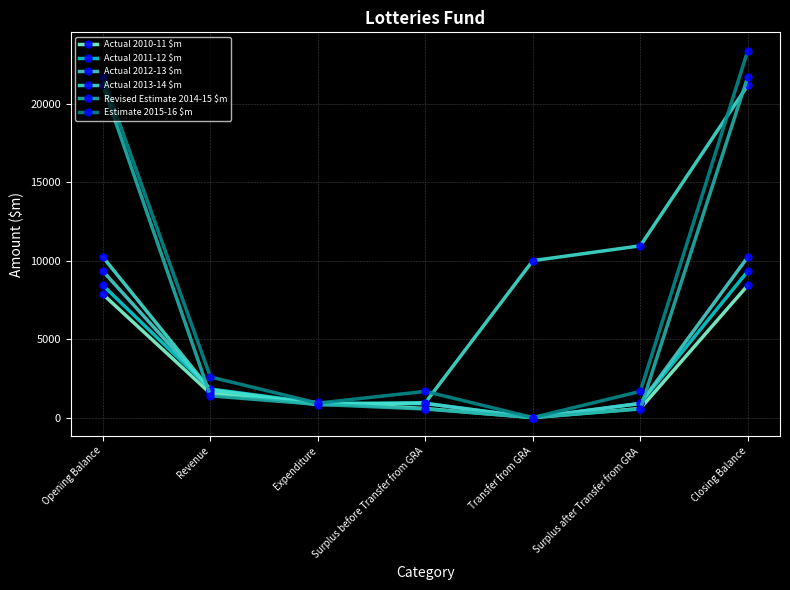

What position from the left is Transfer from GRA?

5